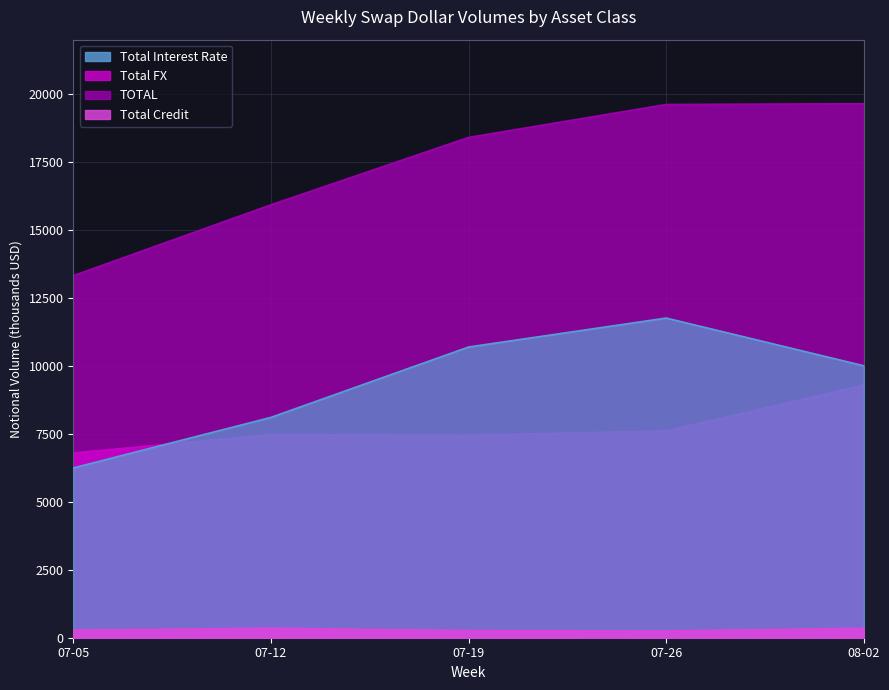

Reading left to right, list all the values displayed in this chart.

Total Interest Rate: 6250.1	8111.1	10701.0	11767.8	10011.1
Total FX: 6799.3	7476.1	7453.4	7612.9	9299.1
TOTAL: 13327.9	15935.7	18416.5	19629.1	19656.5
Total Credit: 278.4	348.6	262.1	248.3	346.3